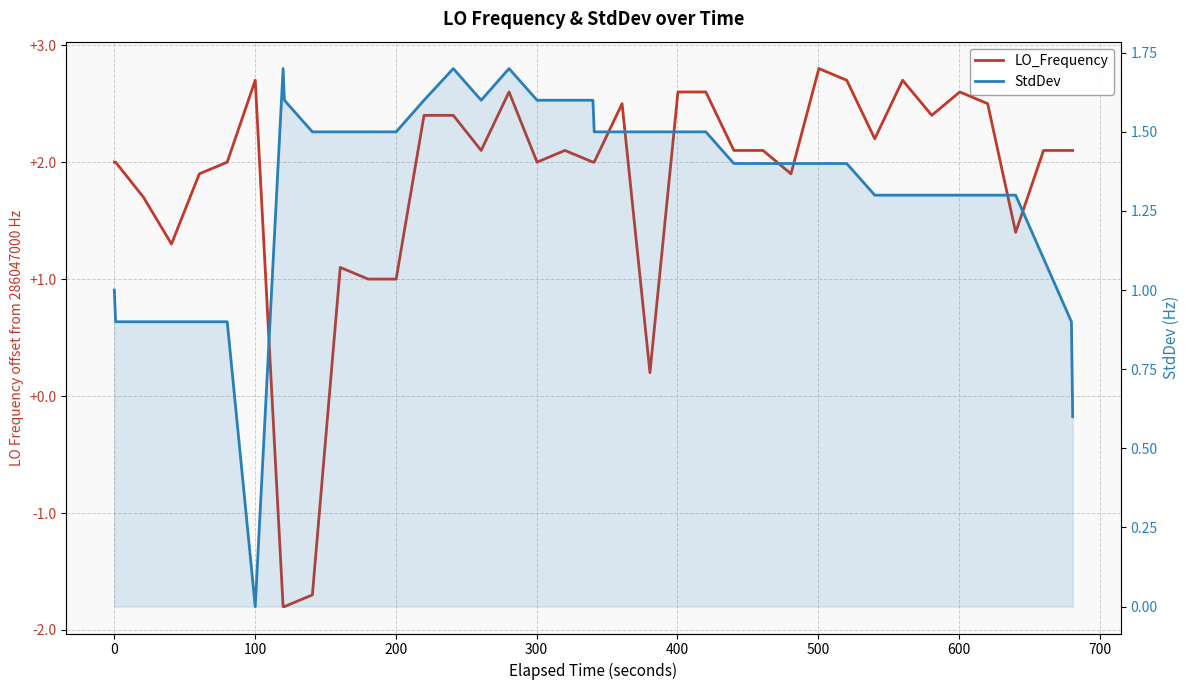

The value of StdDev at 100 is 1.4. True or false?

False